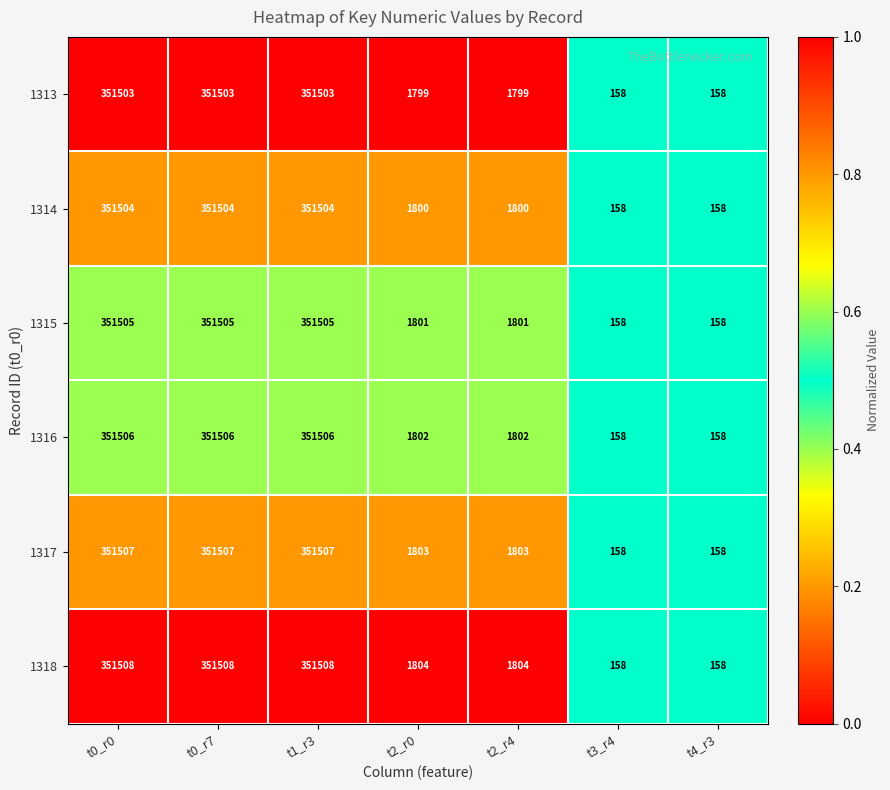

What is the approximate value of 1316 at t1_r3, to the nearest 10?

351510